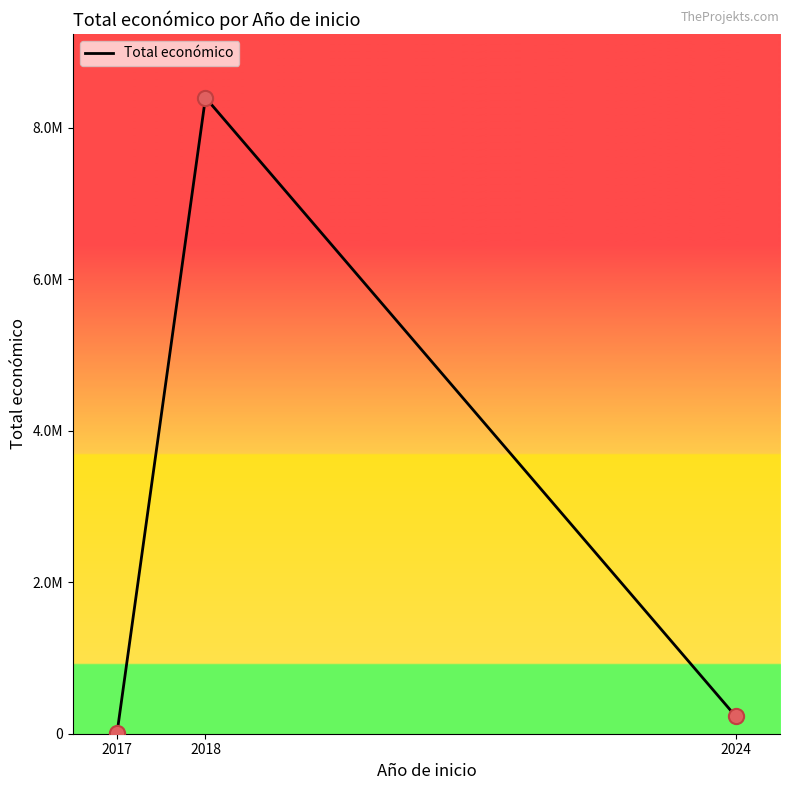

What is the ratio of the value at 2024 to the value at 2017?

15.2